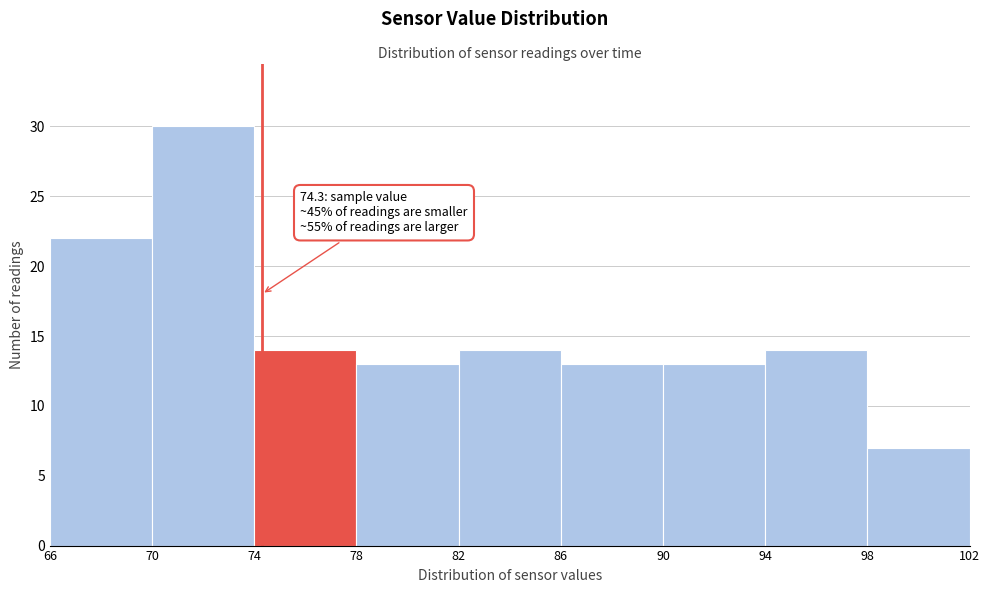

Over which range of the x-axis is the bar tallest?

70 to 74